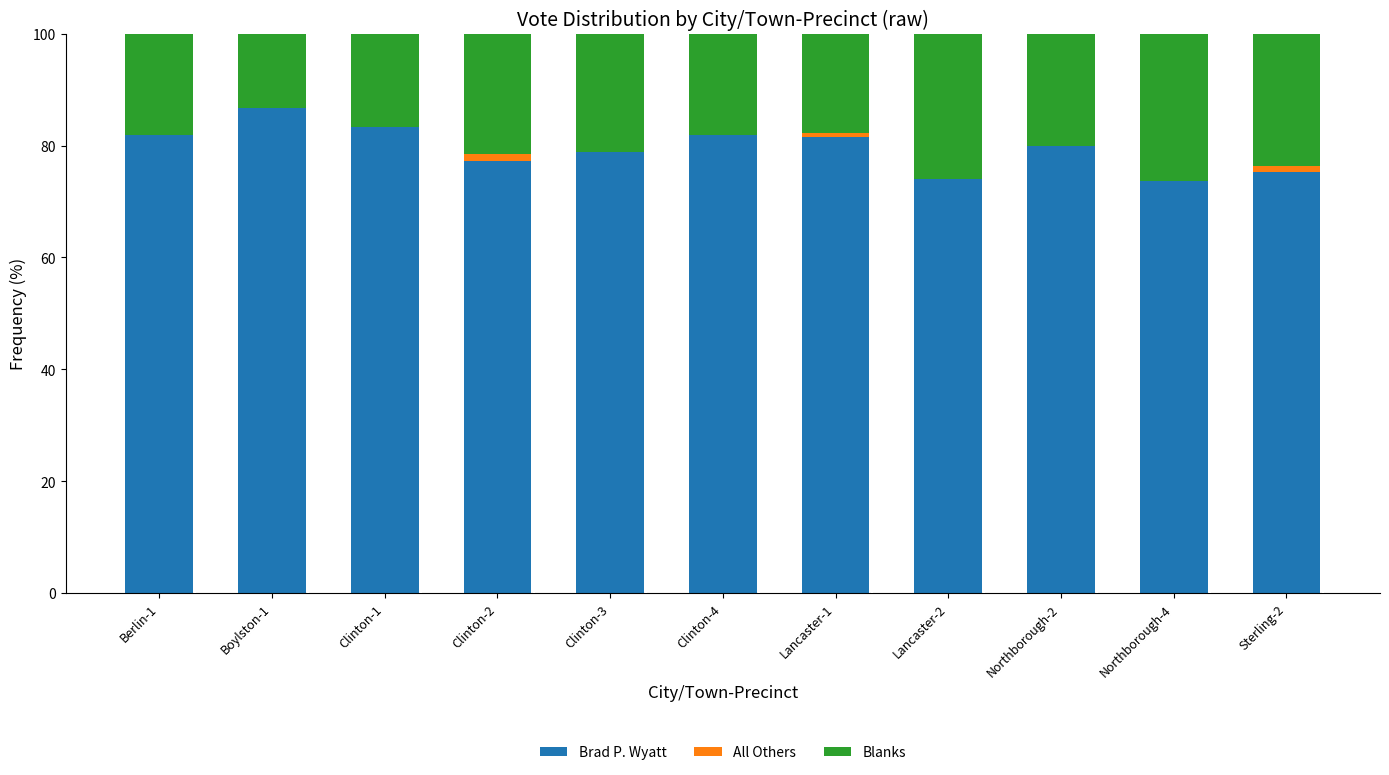

What is the maximum value for Brad P. Wyatt?

86.7